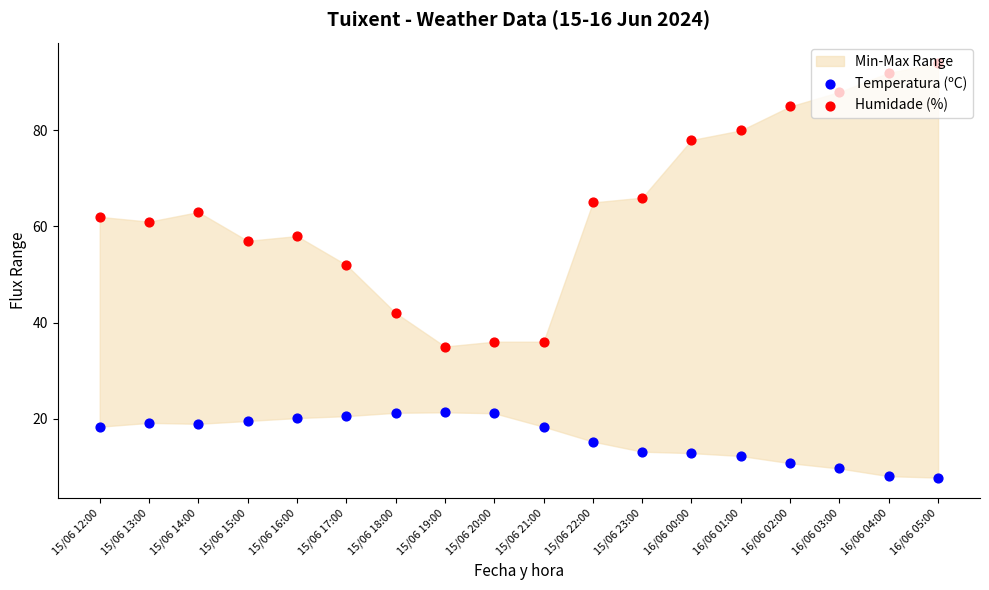

Which series has the largest Y range (max minus min)?

Humidade (%)